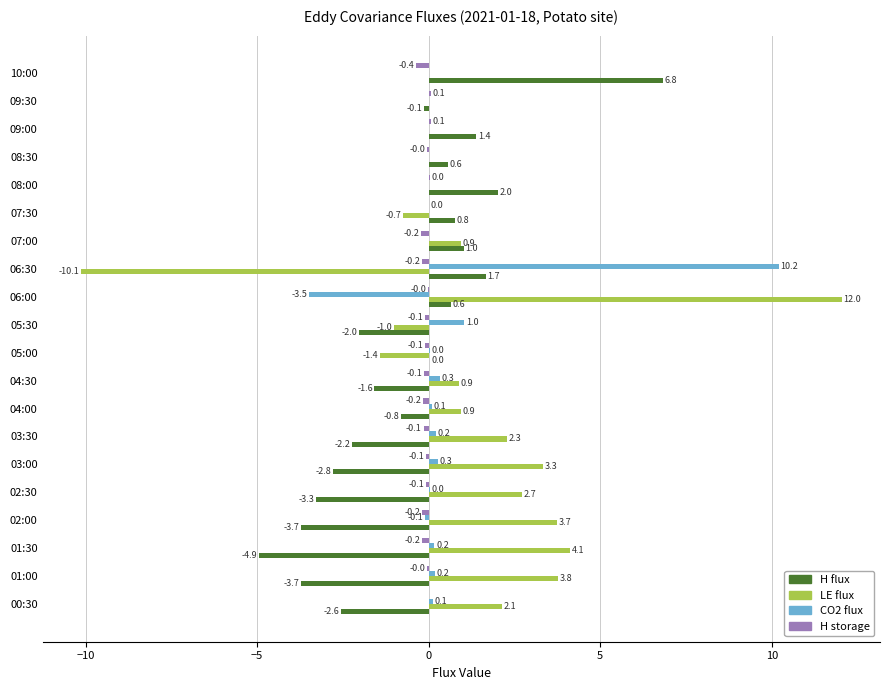

What are all the series names shown in the legend?

H flux, LE flux, CO2 flux, H storage